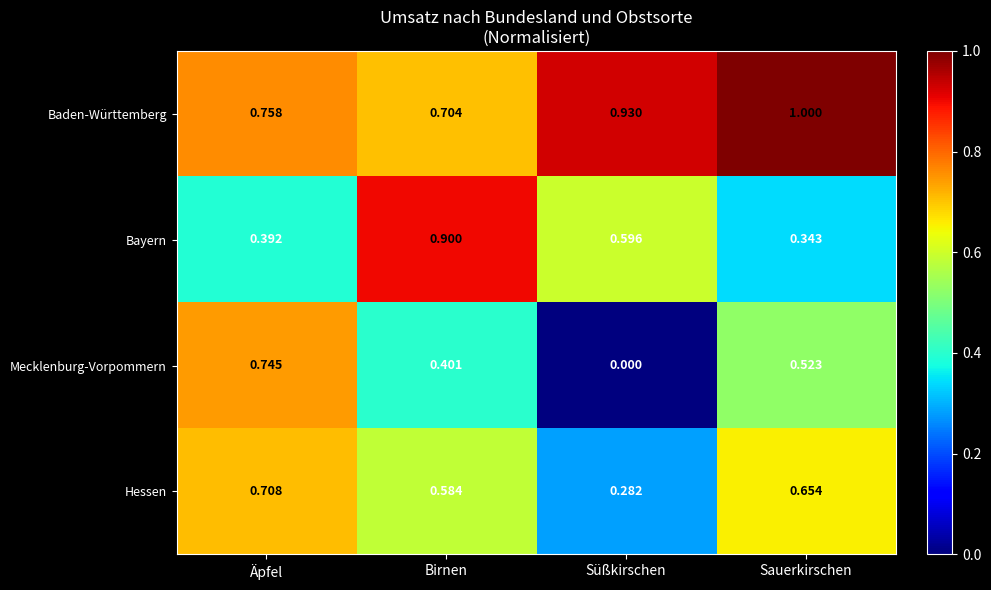

Which series changed the most between Äpfel and Sauerkirschen?

Baden-Württemberg